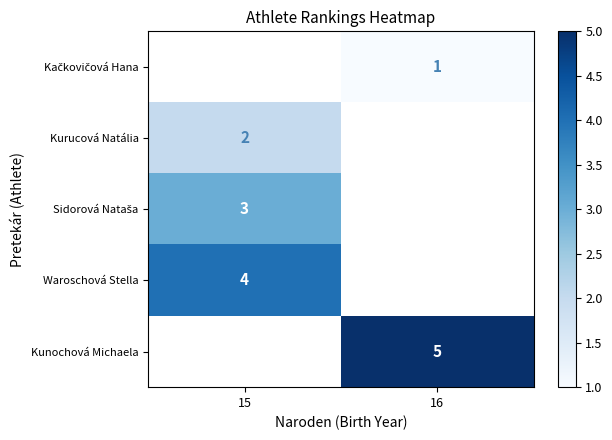

The Kurucová Natália series shows 3.4 at 15. True or false?

False